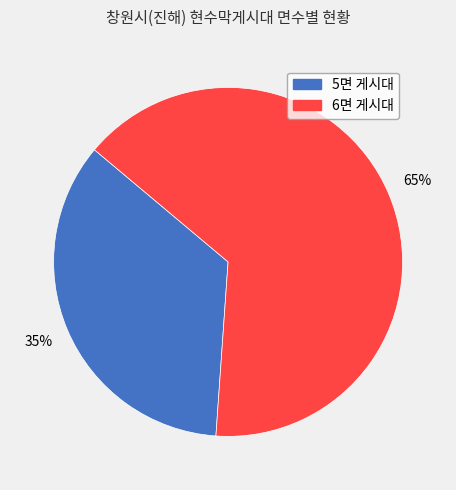

Approximately how many times larger is the value at 5면 게시대 compared to 6면 게시대?

0.5